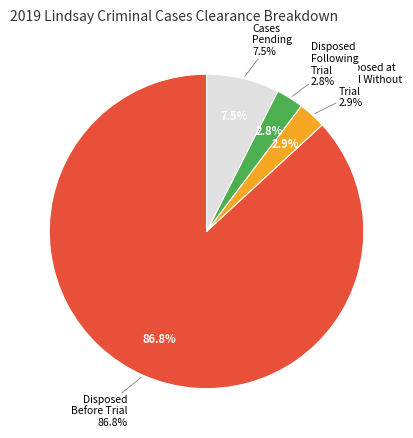

Which slice is the smallest?

Disposed Following a Trial